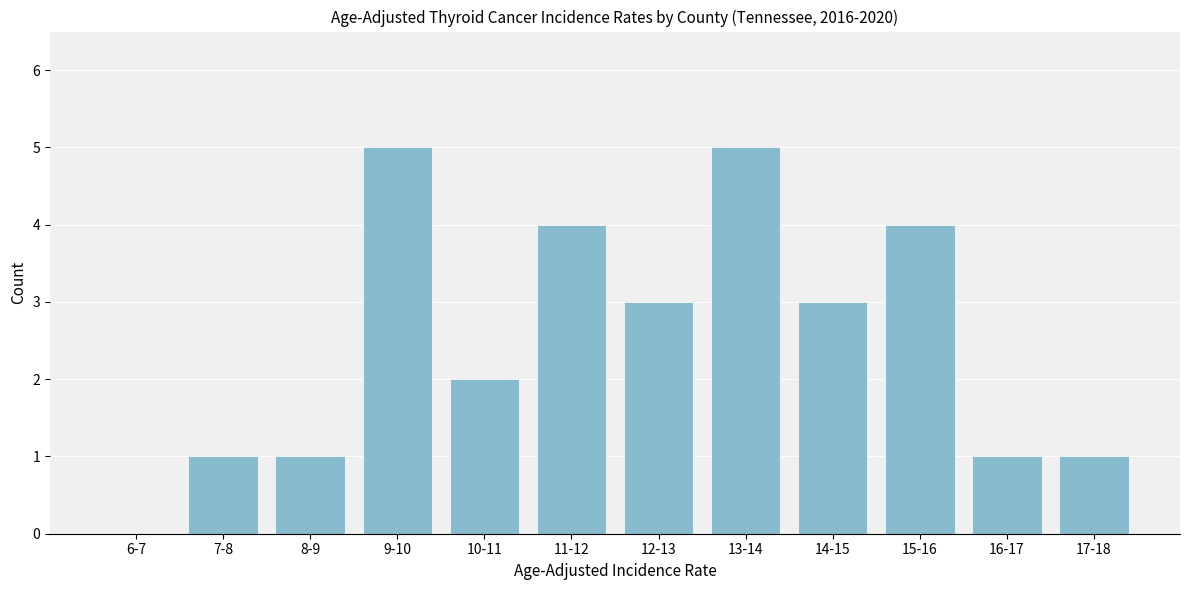

Reading right to left, extract all data points from this chart.

17-18=1	16-17=1	15-16=4	14-15=3	13-14=5	12-13=3	11-12=4	10-11=2	9-10=5	8-9=1	7-8=1	6-7=0